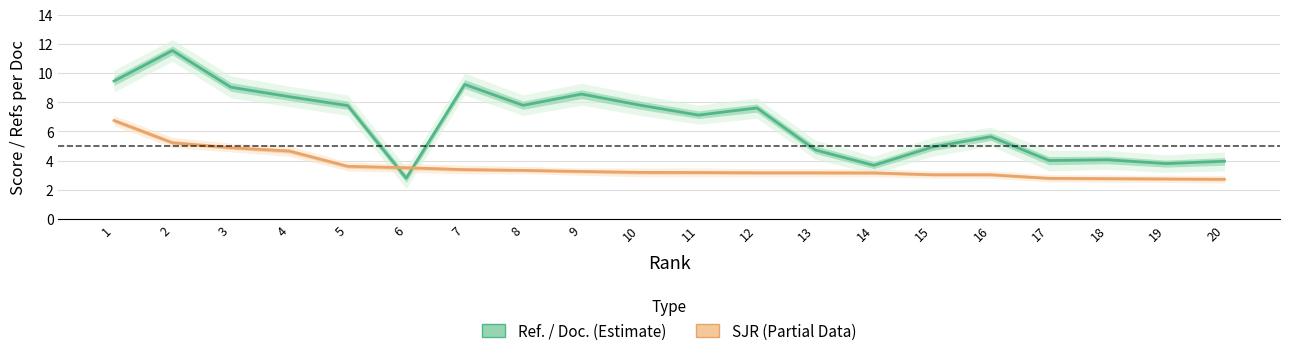

At which label is Ref. / Doc. (Estimate) closest to 7?

11